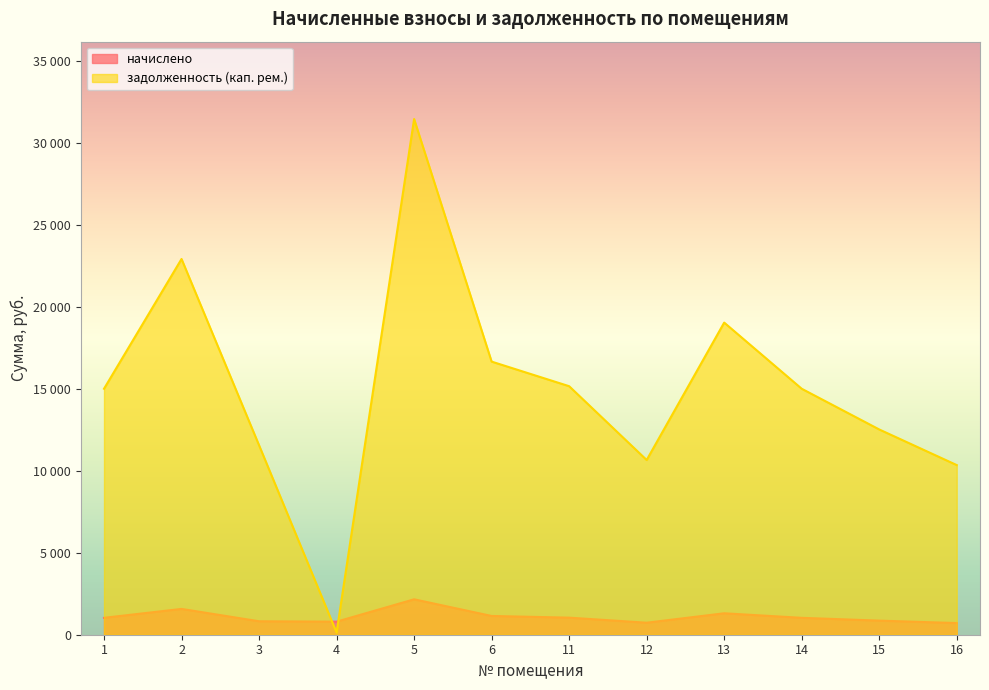

Between 1 and 3, which series saw the biggest shift?

задолженность (кап. рем.)